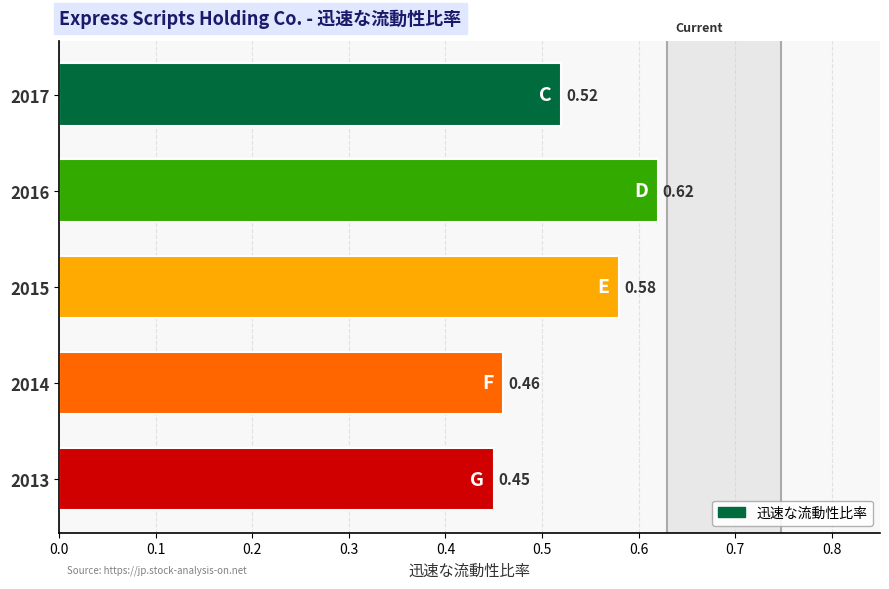

What is the sum of the values at 2013 and 2014?

0.9